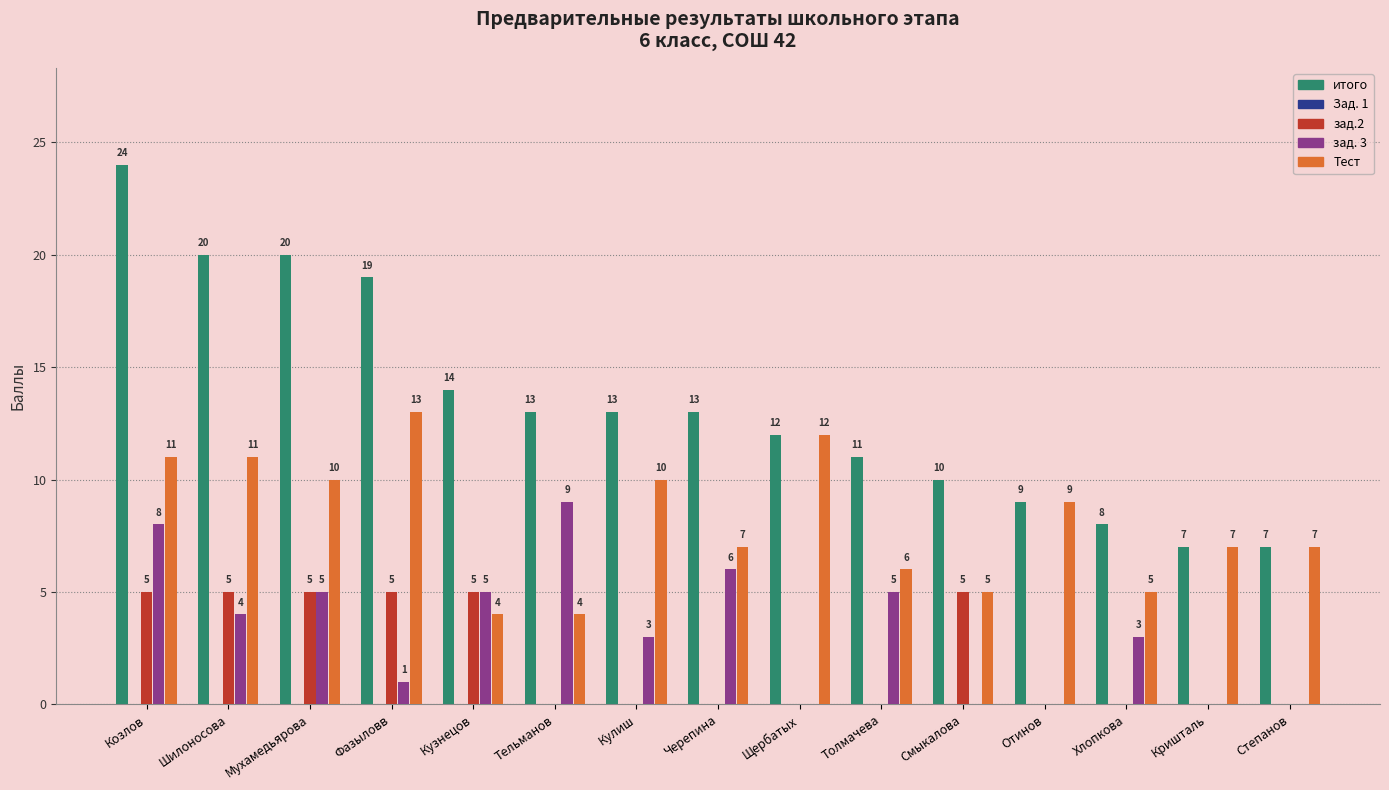

What is the maximum value shown in the chart?

24